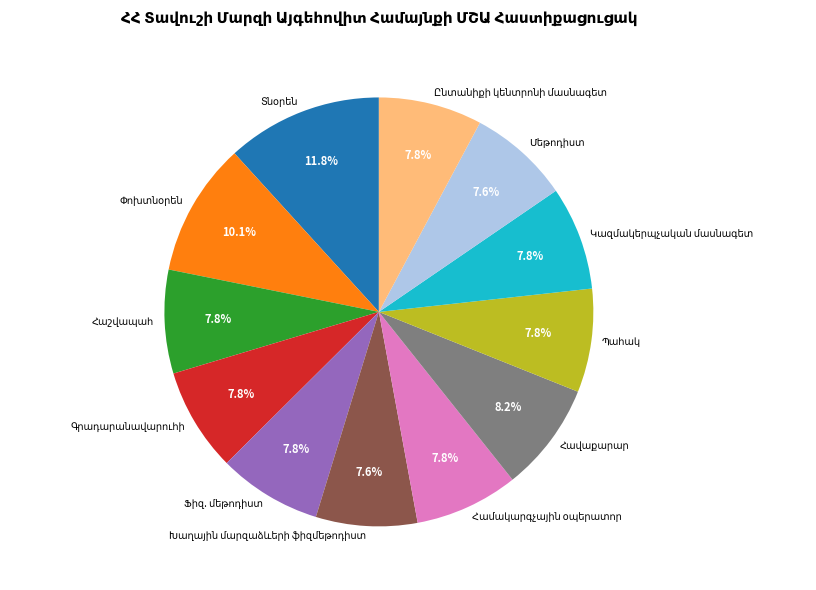

How many segments does this pie chart have?

12